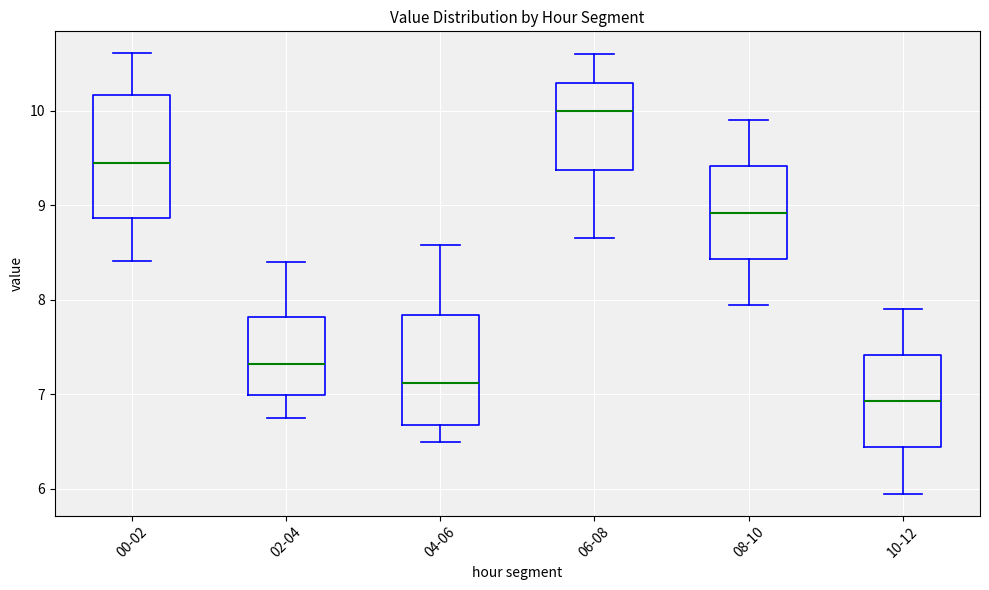

Where is the lower edge of the box for 06-08 on the y-axis? The values are not printed on the chart, so give them approximately, as read against the axis.

9.4